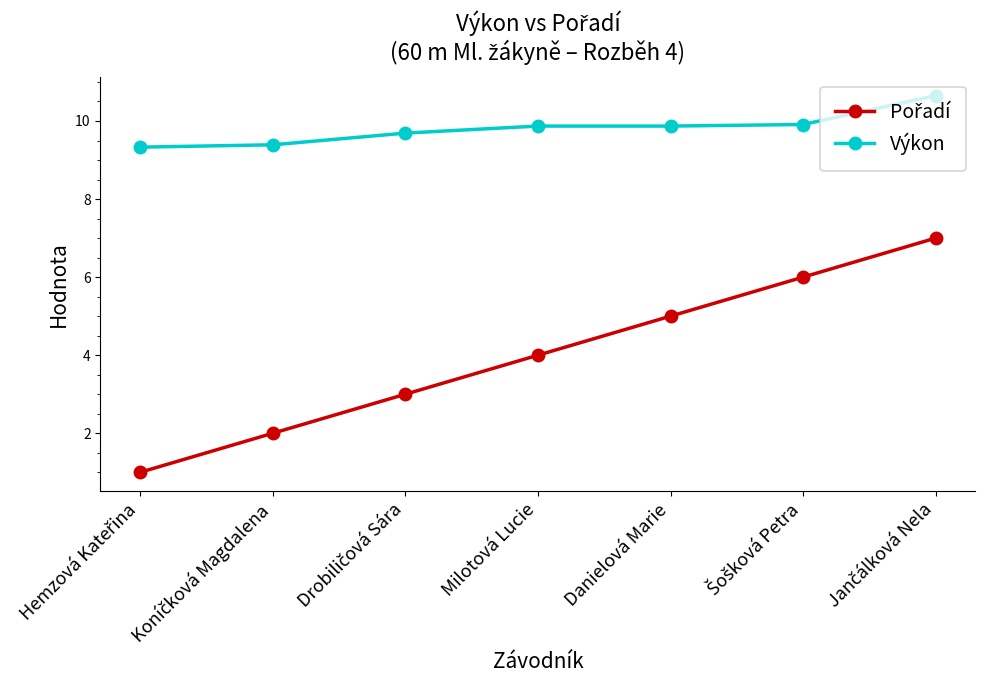

What is the lowest value of the Výkon series?

9.3